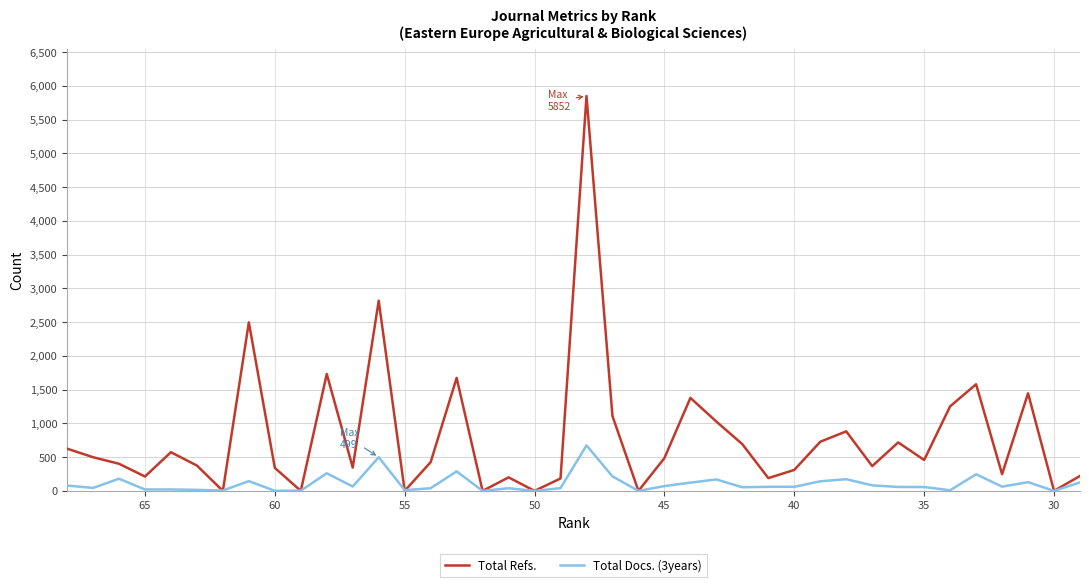

What is the difference between the Total Docs. (3years) values at 33 and 25?

22